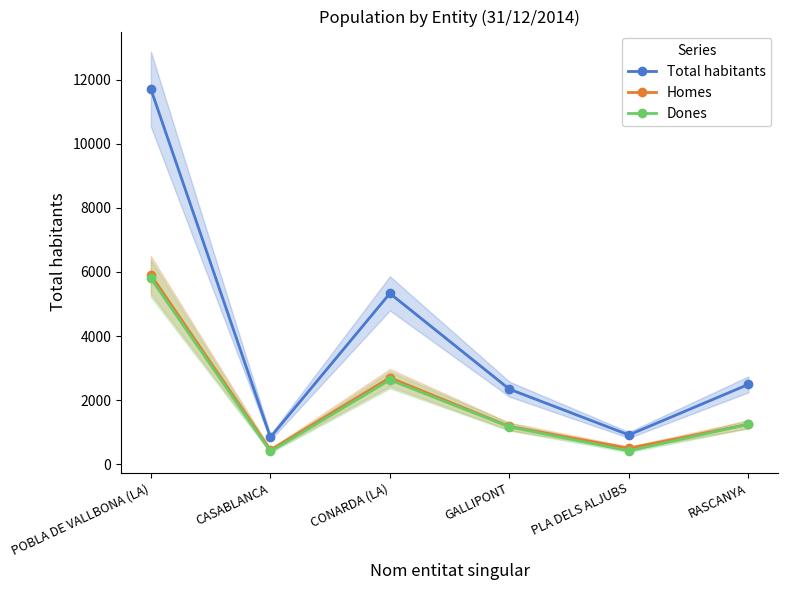

What is the value of the Total habitants point at the 2nd from the left?

839